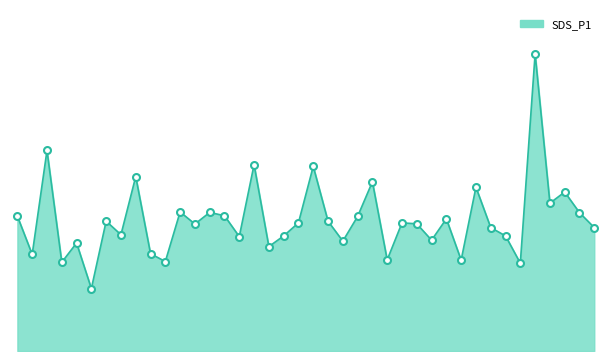

Which category has the lowest value across all series?

00:26